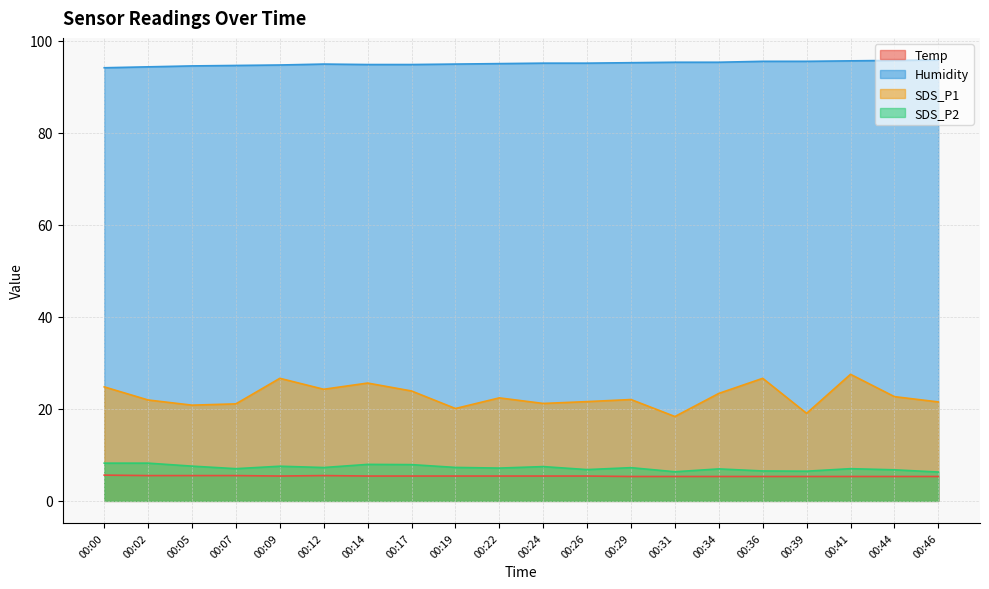

Reading left to right, list all the values displayed in this chart.

Temp: 00:00=5.6	00:02=5.5	00:05=5.5	00:07=5.5	00:09=5.4	00:12=5.5	00:14=5.4	00:17=5.4	00:19=5.4	00:22=5.4	00:24=5.4	00:26=5.4	00:29=5.3	00:31=5.3	00:34=5.3	00:36=5.3	00:39=5.3	00:41=5.3	00:44=5.3	00:46=5.3
Humidity: 00:00=94.1	00:02=94.3	00:05=94.5	00:07=94.6	00:09=94.7	00:12=94.9	00:14=94.8	00:17=94.8	00:19=94.9	00:22=95.0	00:24=95.1	00:26=95.1	00:29=95.2	00:31=95.3	00:34=95.3	00:36=95.5	00:39=95.5	00:41=95.6	00:44=95.7	00:46=95.8
SDS_P1: 00:00=24.8	00:02=21.9	00:05=20.8	00:07=21.1	00:09=26.6	00:12=24.2	00:14=25.6	00:17=23.9	00:19=20.1	00:22=22.4	00:24=21.2	00:26=21.6	00:29=22.0	00:31=18.3	00:34=23.4	00:36=26.6	00:39=19.0	00:41=27.5	00:44=22.6	00:46=21.5
SDS_P2: 00:00=8.2	00:02=8.2	00:05=7.5	00:07=7.0	00:09=7.5	00:12=7.2	00:14=7.9	00:17=7.9	00:19=7.3	00:22=7.1	00:24=7.5	00:26=6.8	00:29=7.2	00:31=6.3	00:34=7.0	00:36=6.5	00:39=6.5	00:41=7.0	00:44=6.8	00:46=6.3